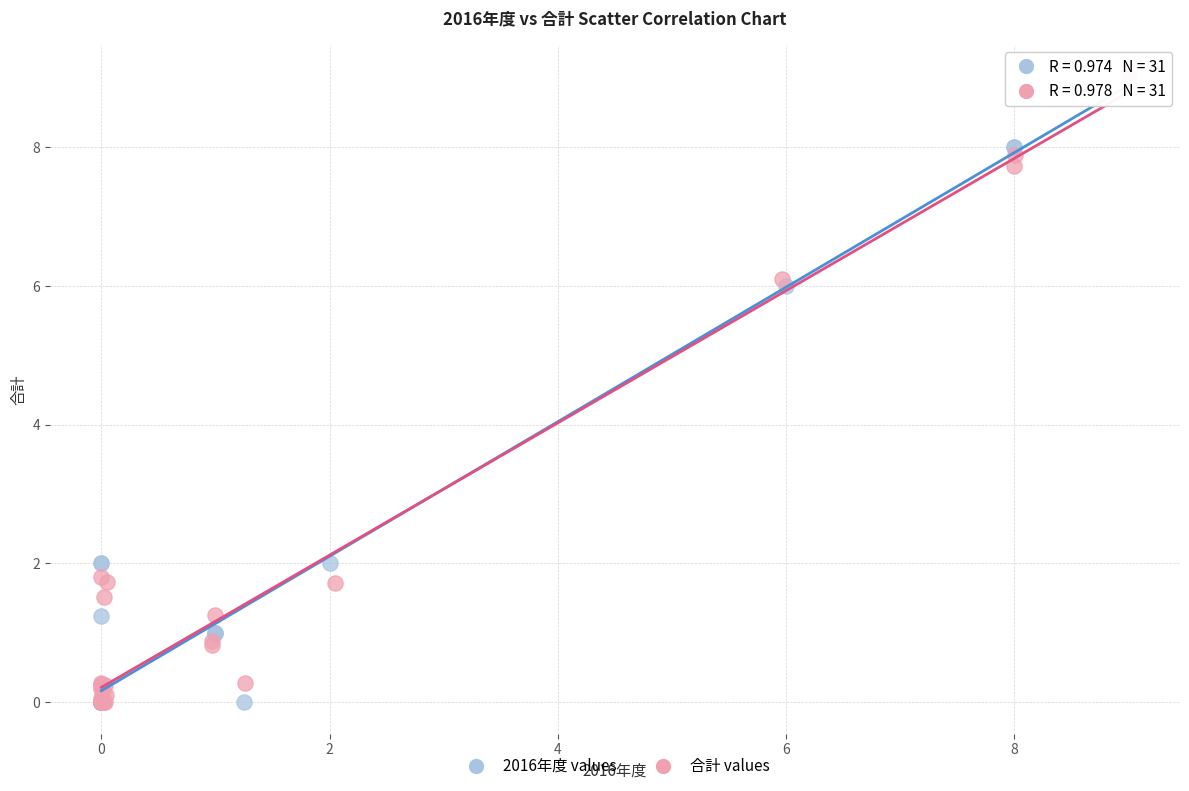

Which series has the largest Y range (max minus min)?

合計 values